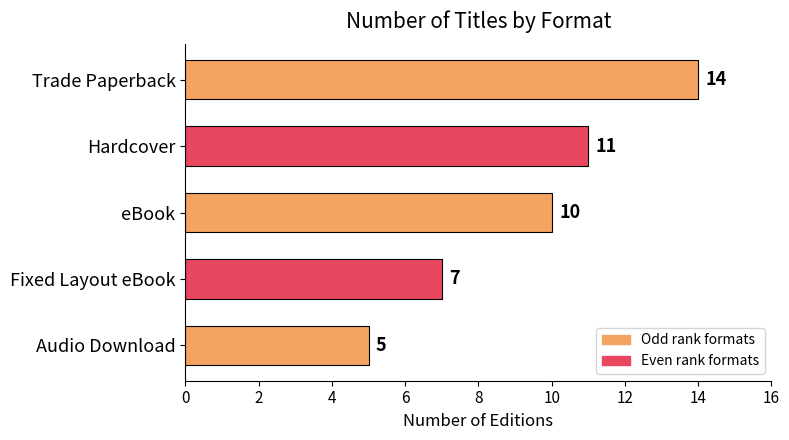

At which label is the value closest to 9?

eBook